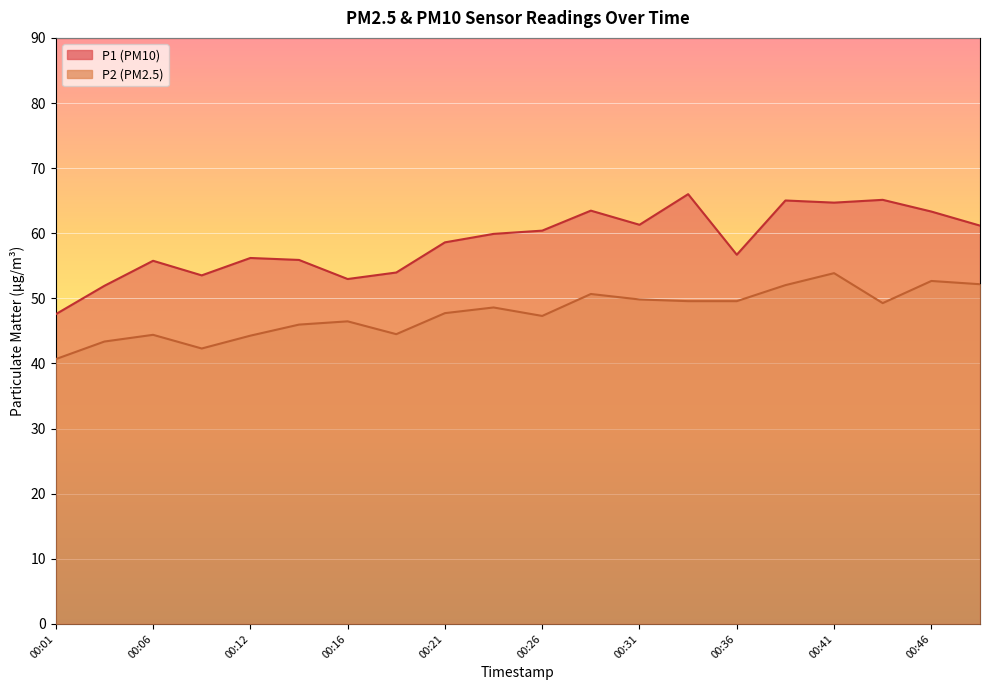

How many categories are shown in the chart?

20